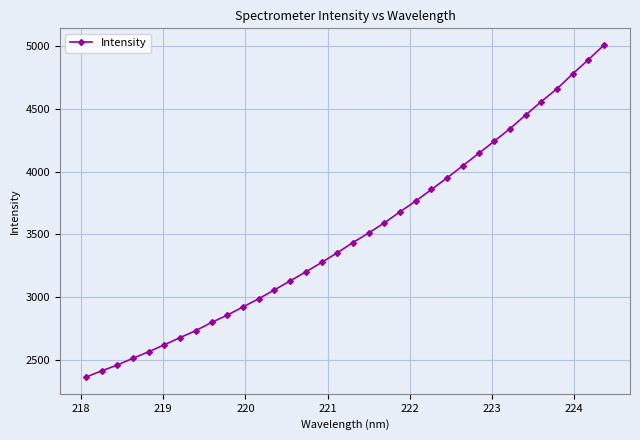

What is the value of the 17th point from the left?

3352.4